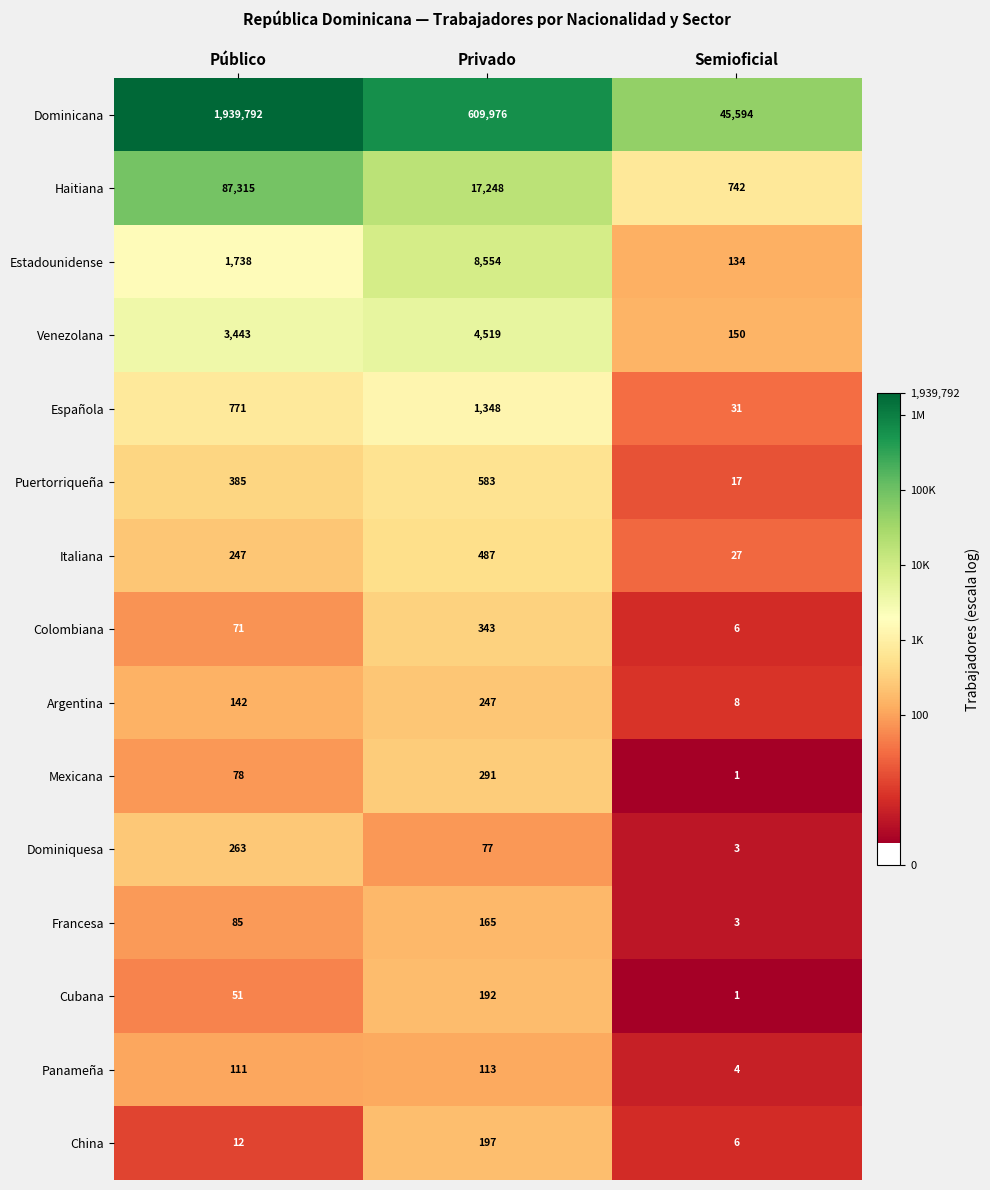

Where is Argentina nearest to the value 127?

Público